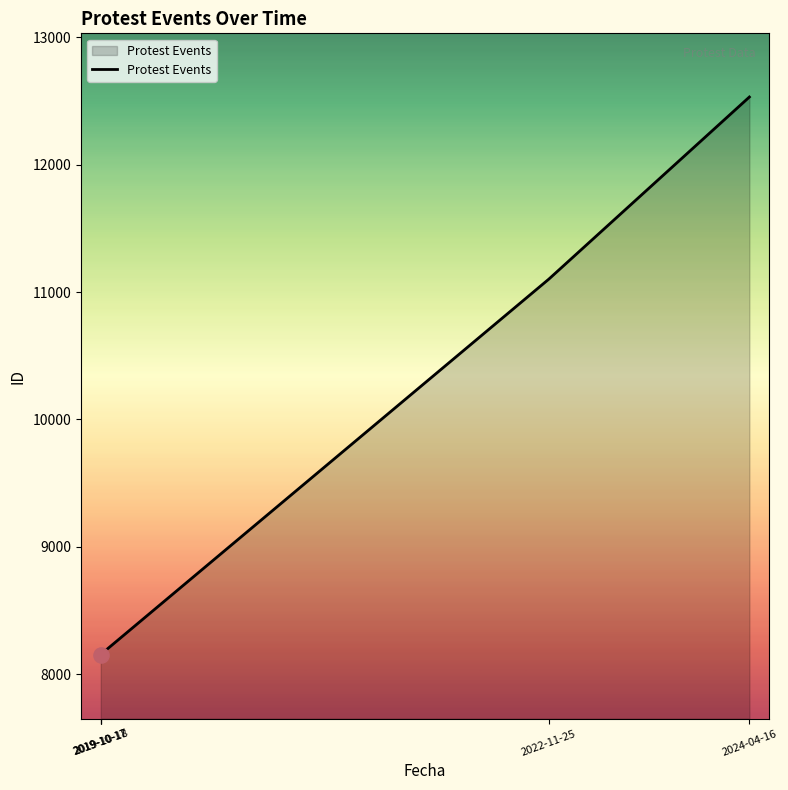

Between 2019-10-17 and 2022-11-25, which is larger?

2022-11-25